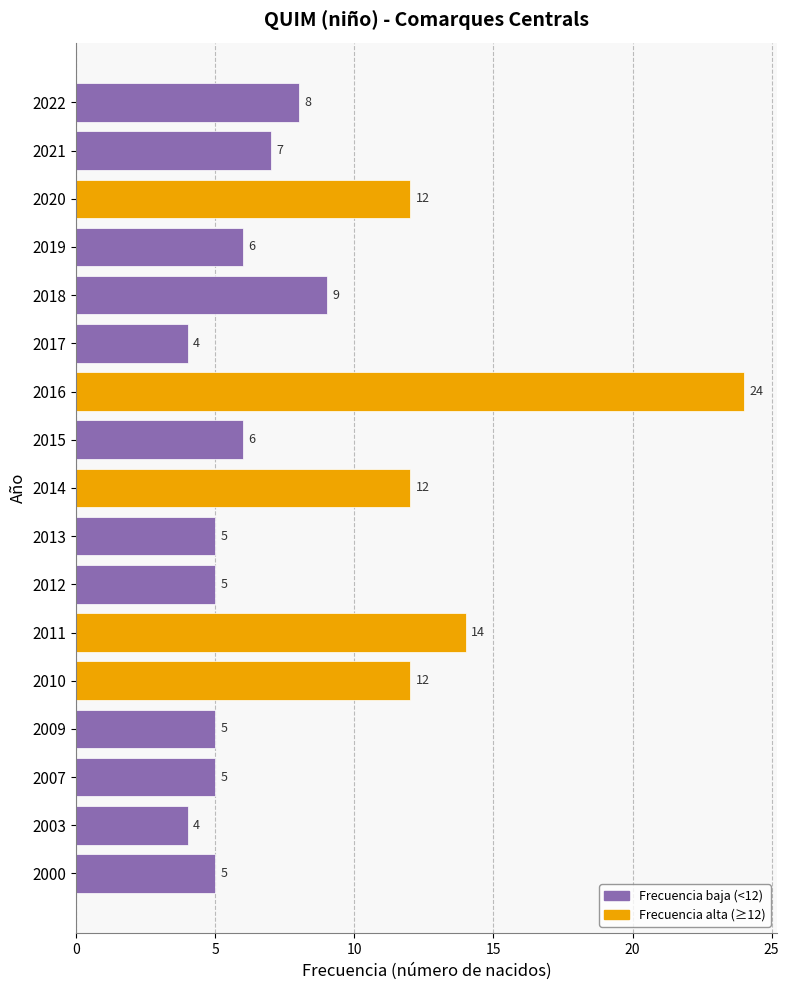

The chart shows a value of 3 at 2000. True or false?

False